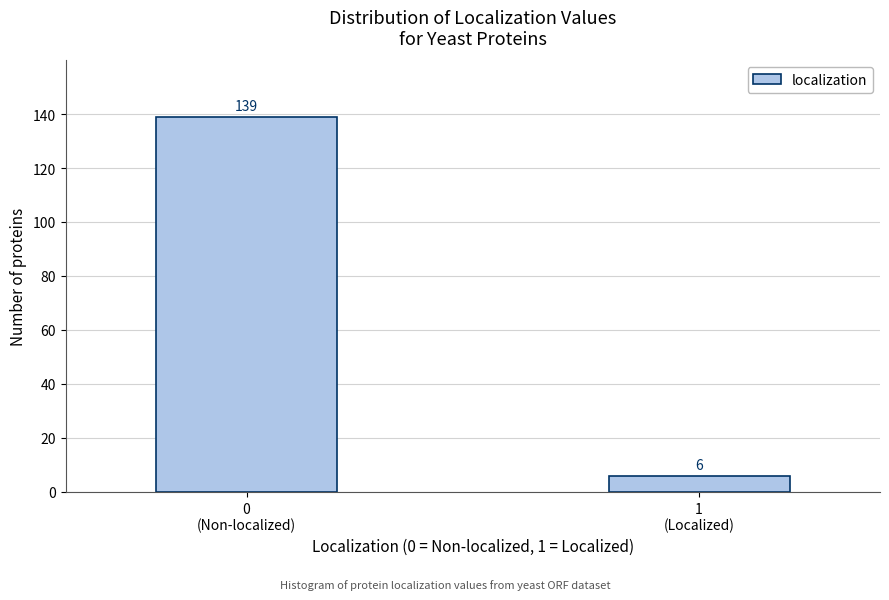

Reading right to left, what are all the values shown in this chart?

6	139